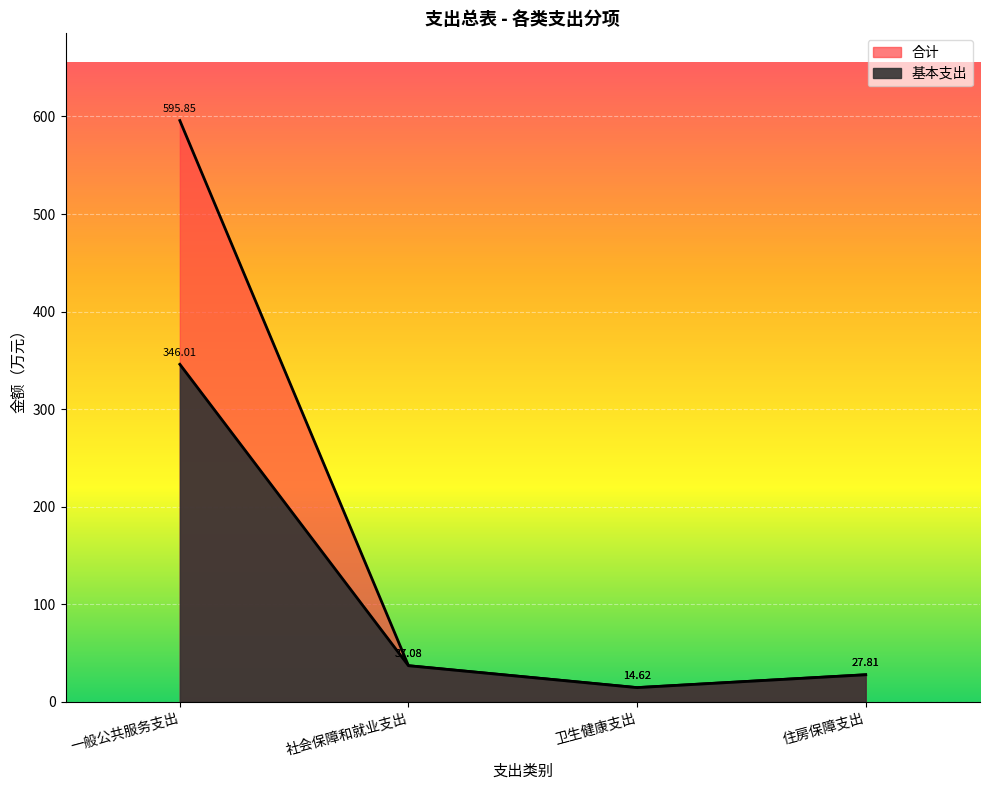

True or false: 合计 and 基本支出 cross at least once.

False